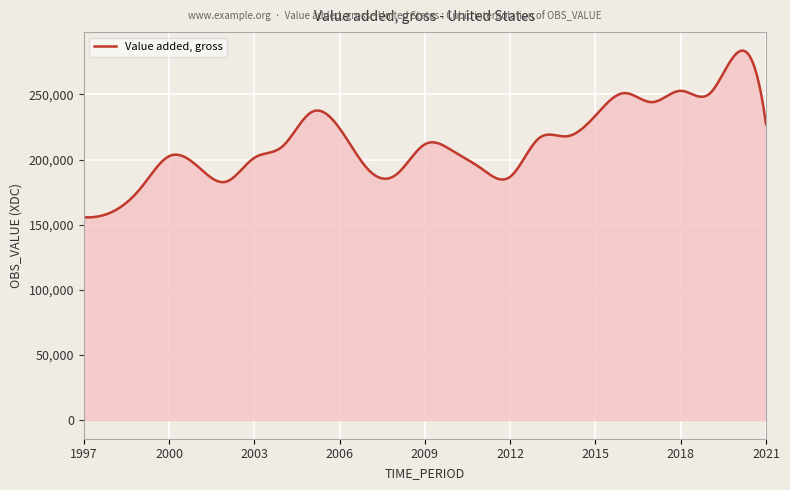

What is the greatest value displayed?

283660.1